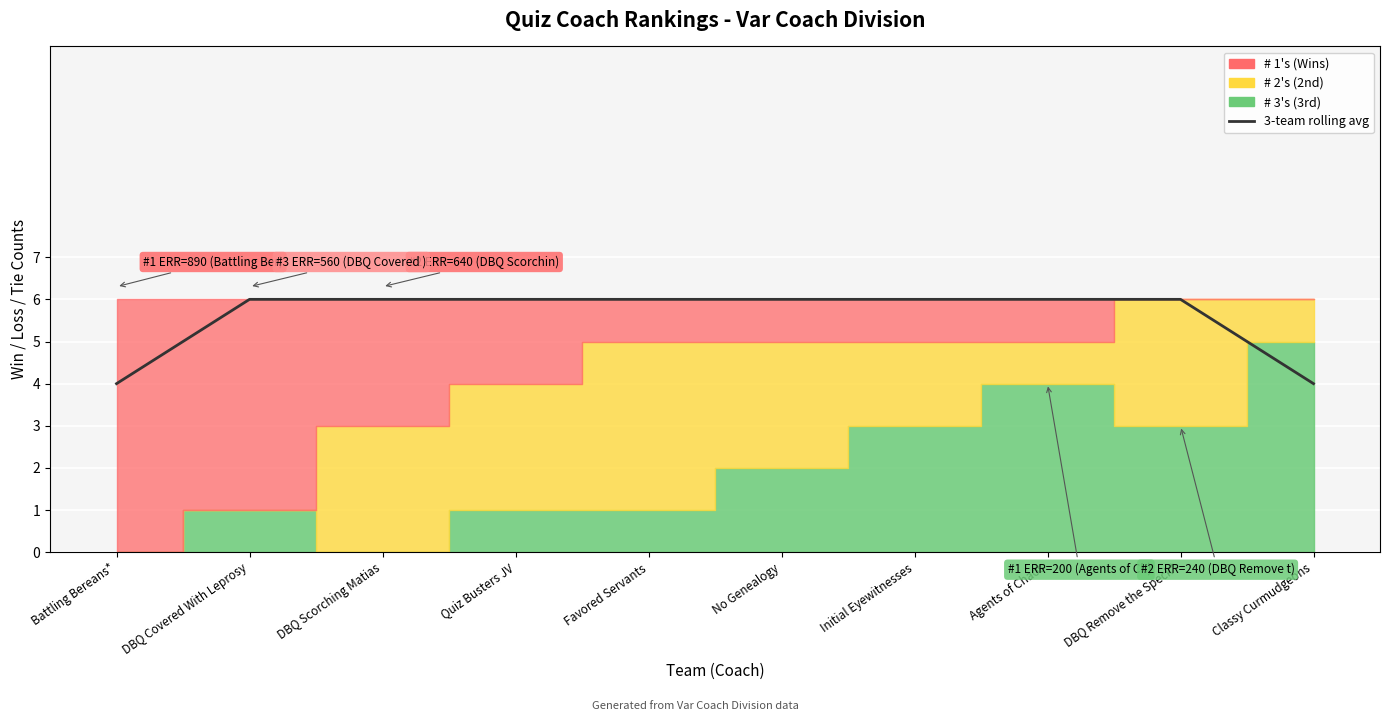

How many lines are shown in the chart?

1